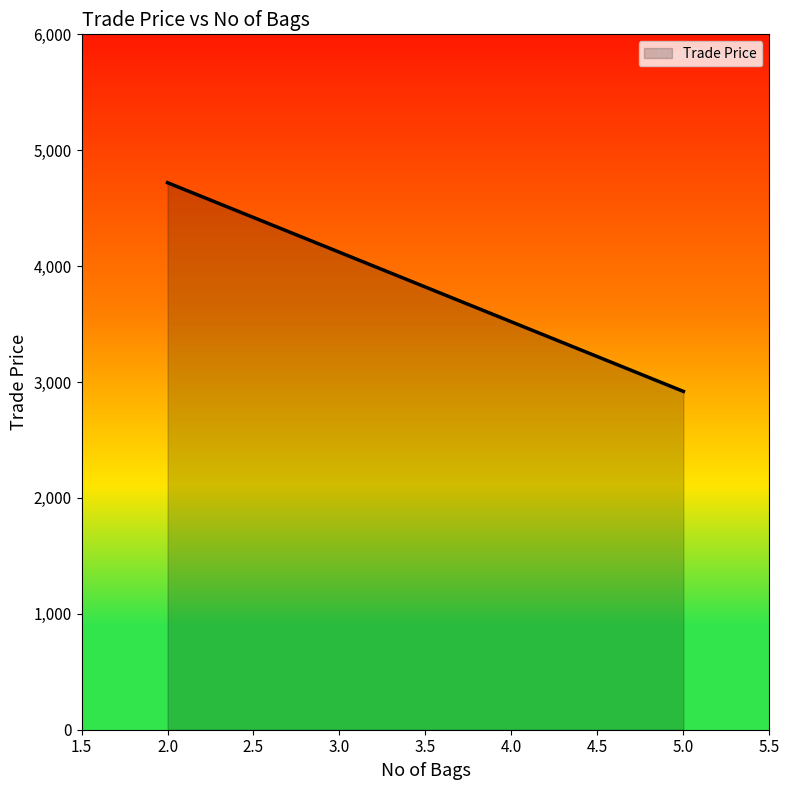

What is the average value?

3819.5